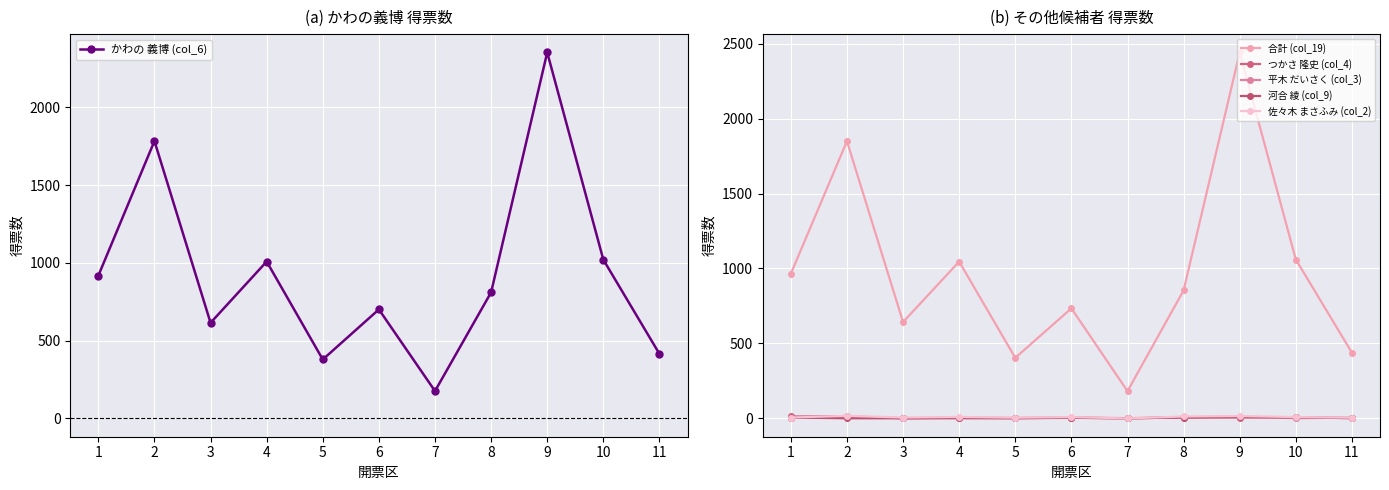

What is the value of the かわの 義博 (col_6) point at the 2nd from the left?

1784.0